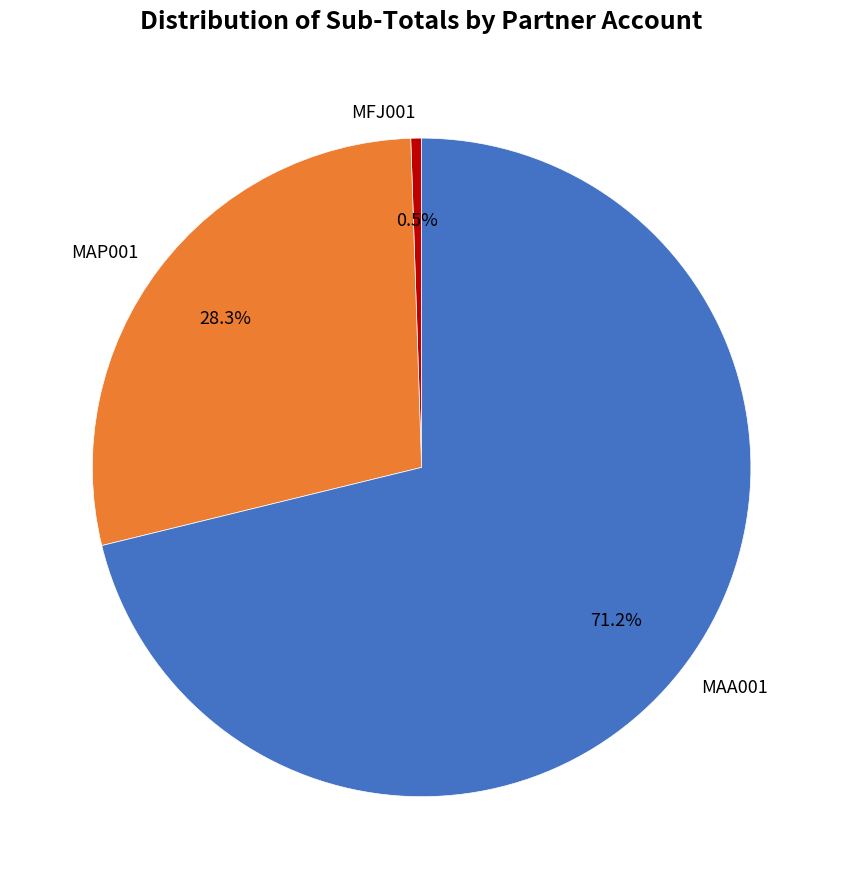

Combined, do MFJ001 and MAA001 account for over 50%?

Yes